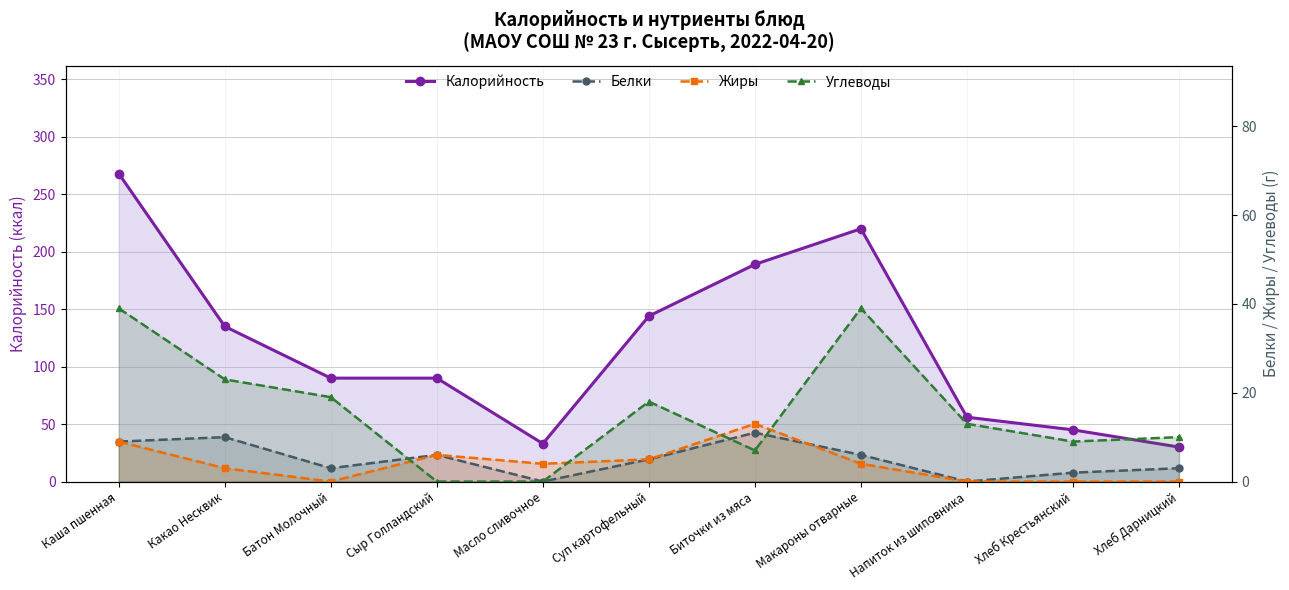

What is the spread (max minus min) of values at Напиток из шиповника?

56